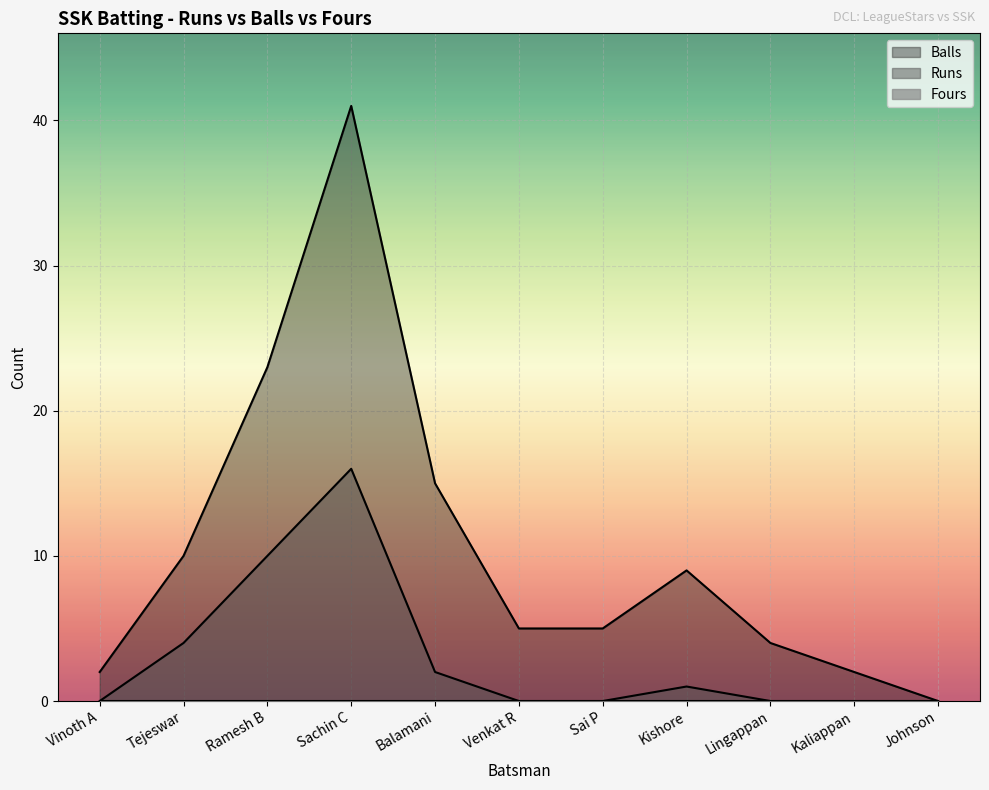

What is the total value across all series at Kishore?

10